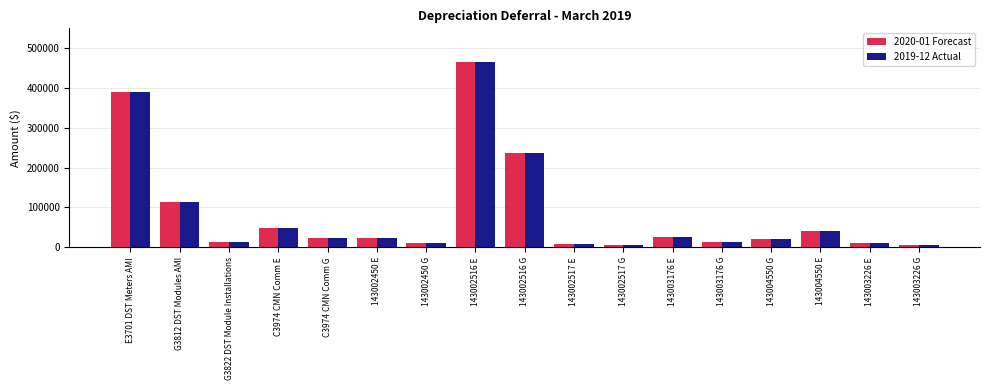

How many data points in 2020-01 Forecast are less than 22561?

8